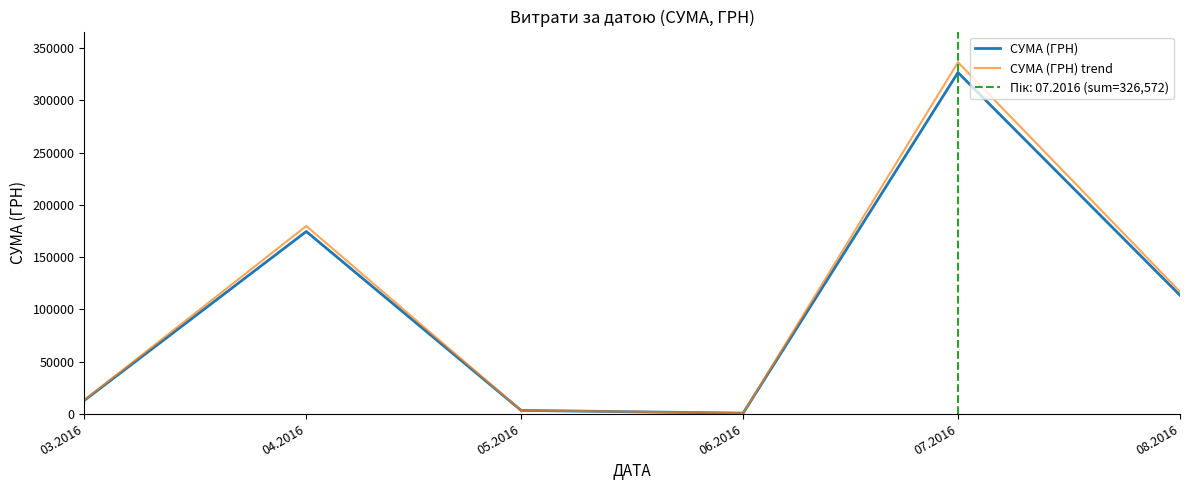

The СУМА (ГРН) trend series shows 171914.6 at 08.2016. True or false?

False